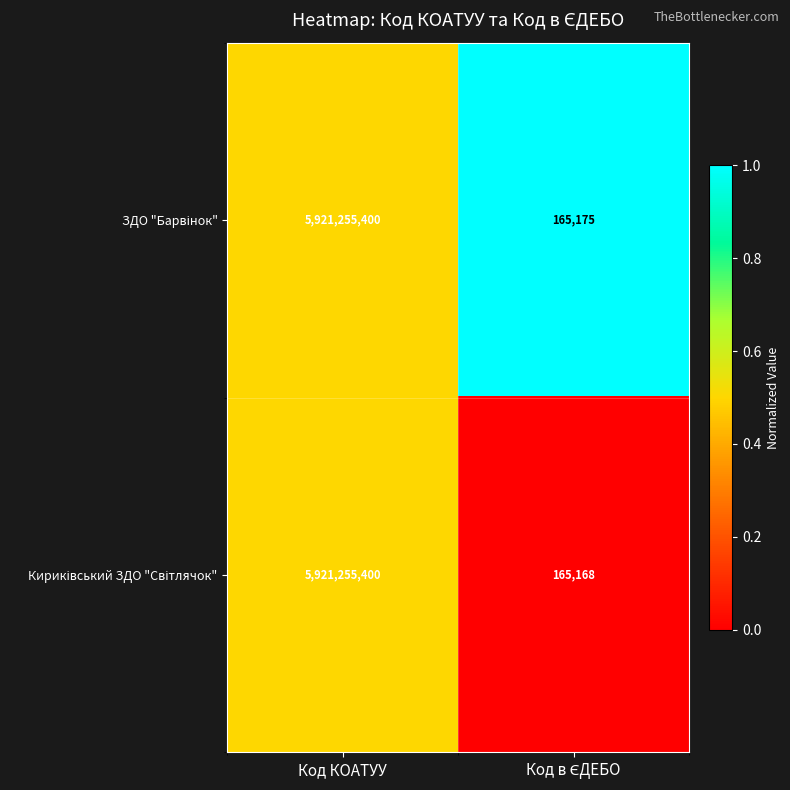

At which category is the sum across all series the highest?

Код КОАТУУ